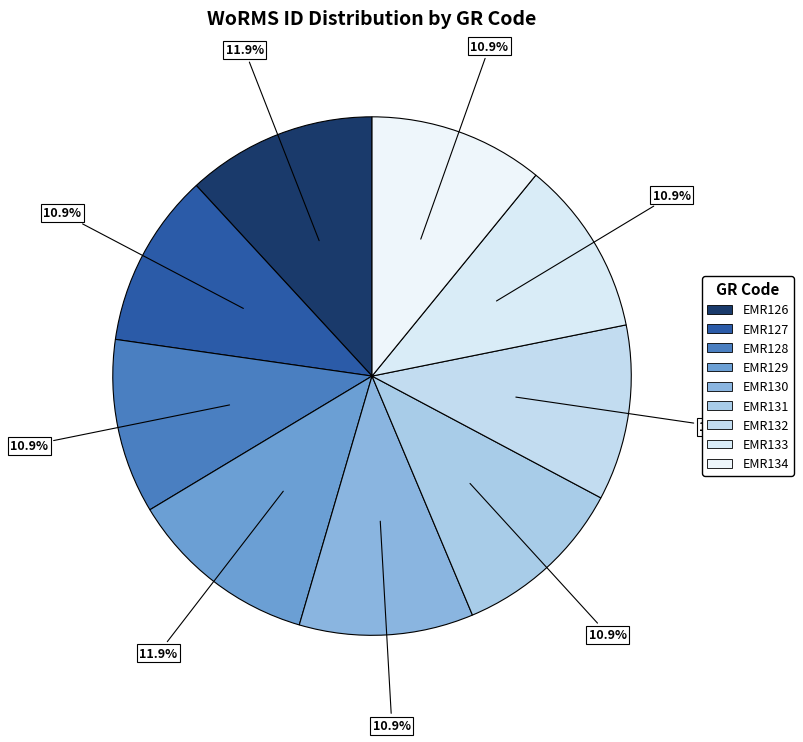

Count the number of slices in the pie.

9